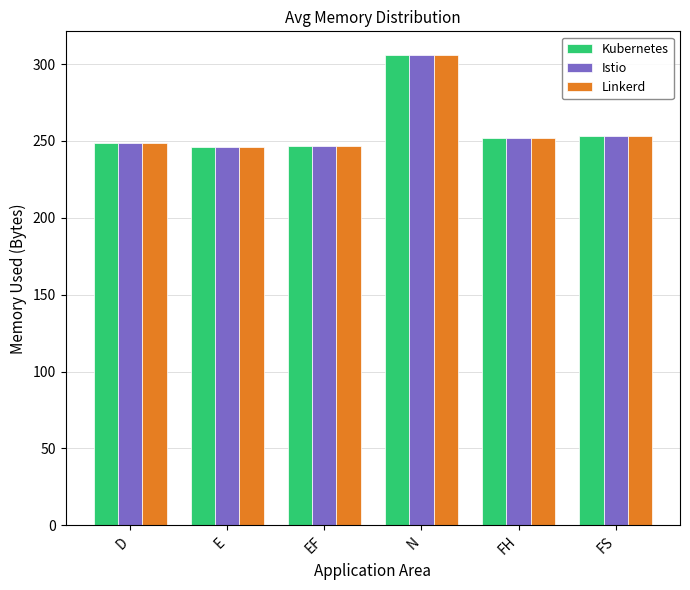

What is the total value across all series at EF?

741